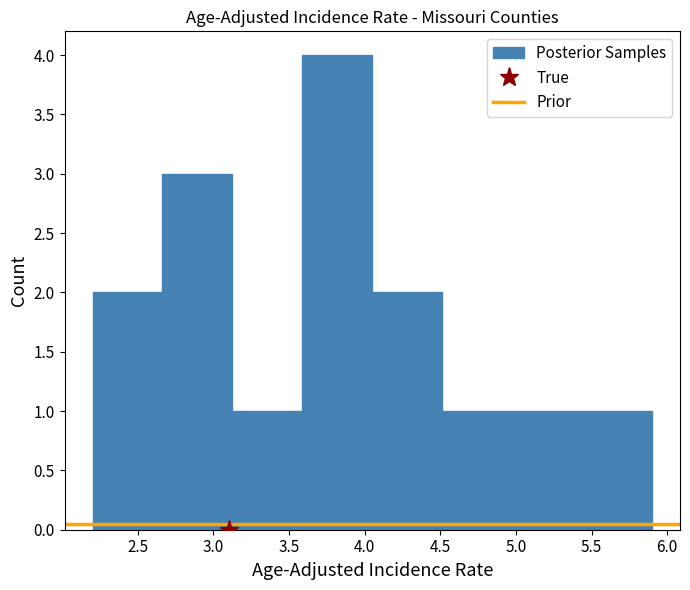

Which range on the x-axis has the tallest bar?

3.60 to 4.05